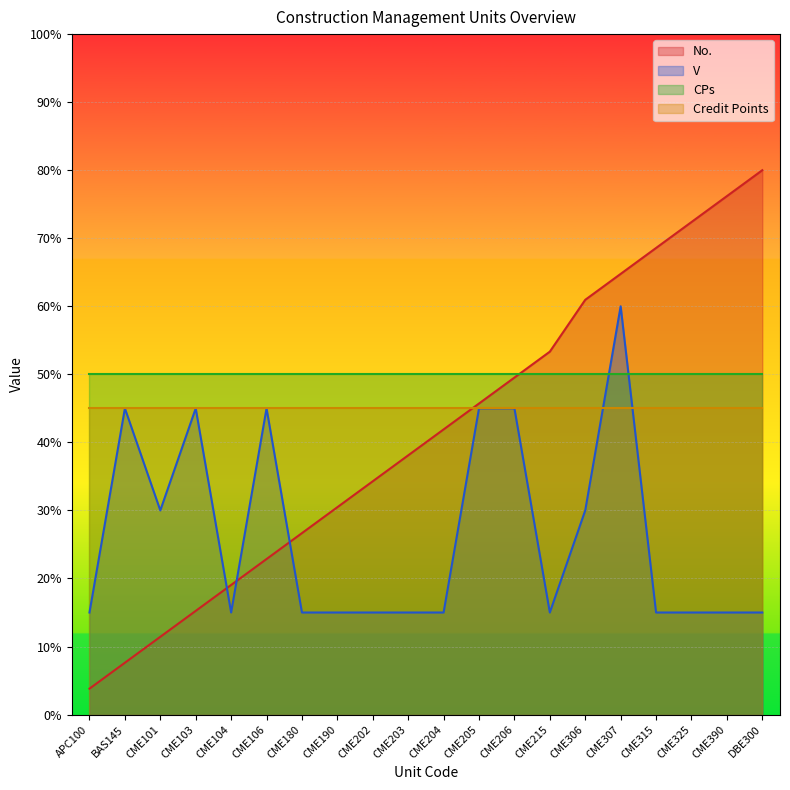

What are all the series names shown in the legend?

No., V, CPs, Credit Points